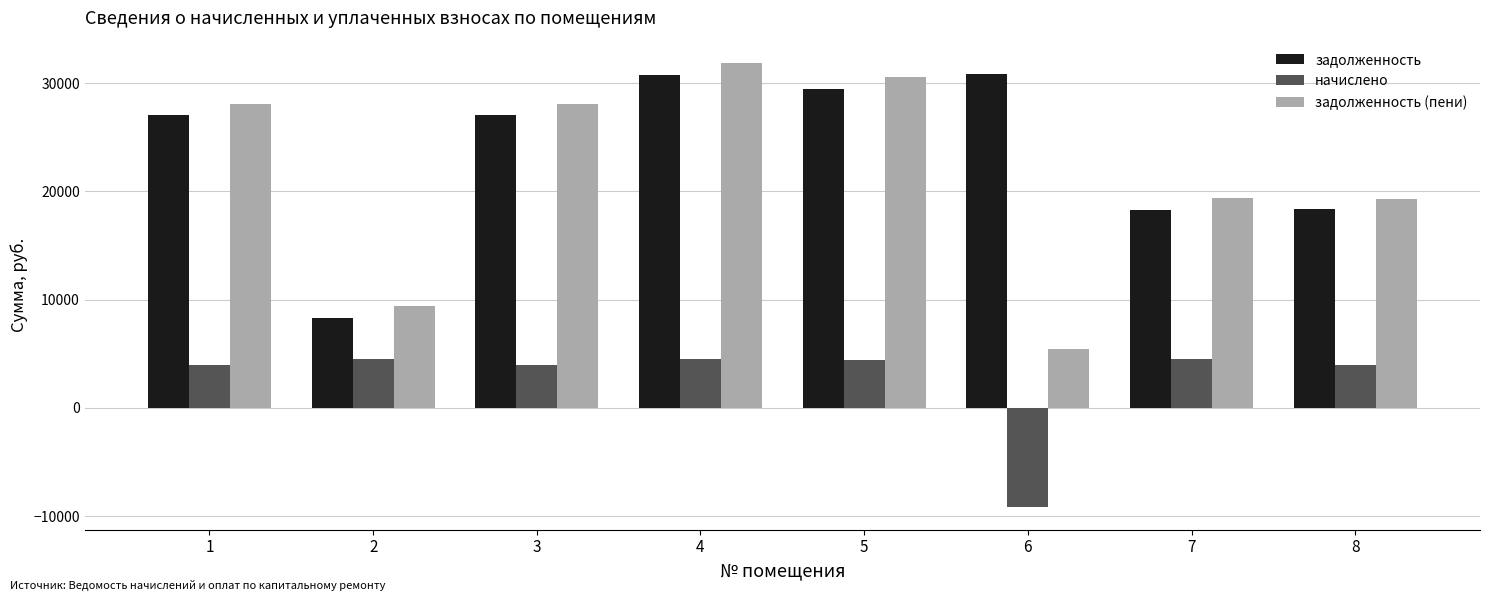

Which series changed the most between 2 and 6?

задолженность